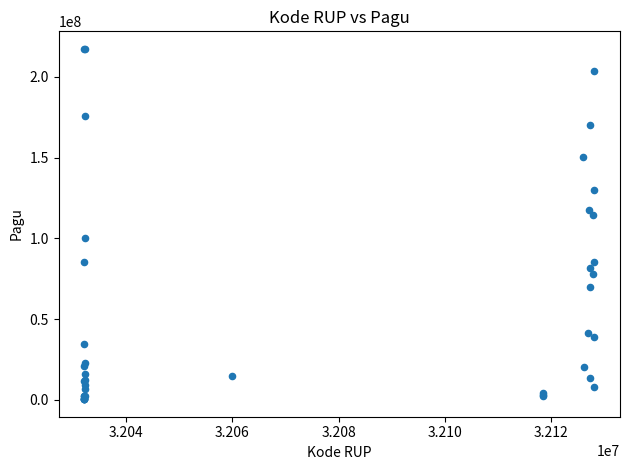

What Y value in the scatter plot is closest to 108830000?

114296000